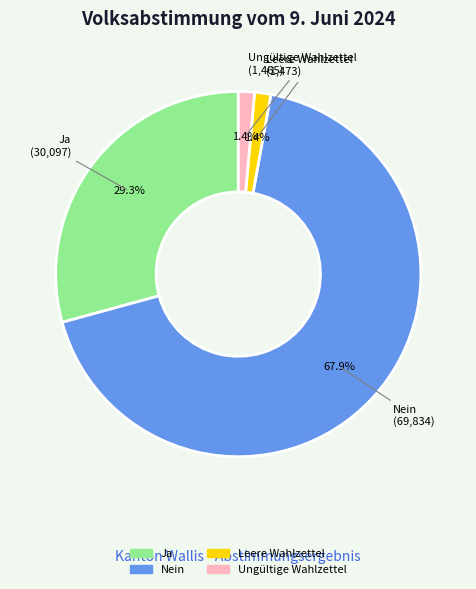

Which category accounts for the majority?

Nein